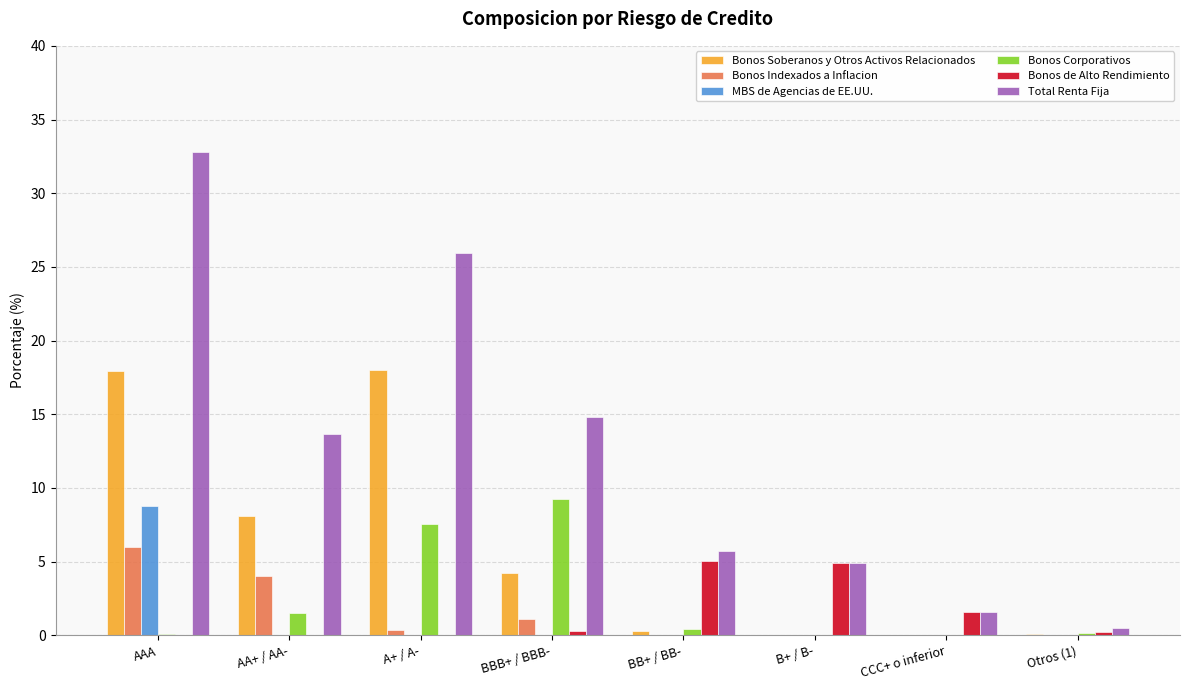

Count the number of categories in the chart.

8